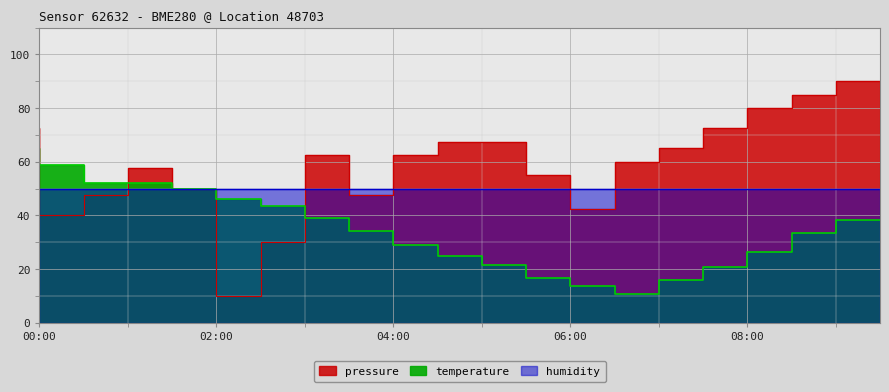

Which category has the highest value across all series?

09:30